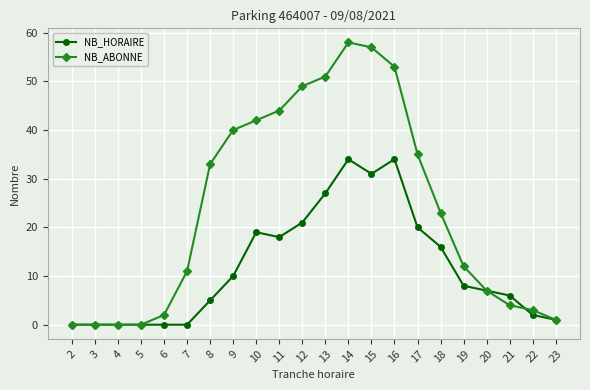

Is the value of NB_HORAIRE at 4 greater than the value of NB_ABONNE at 9?

No